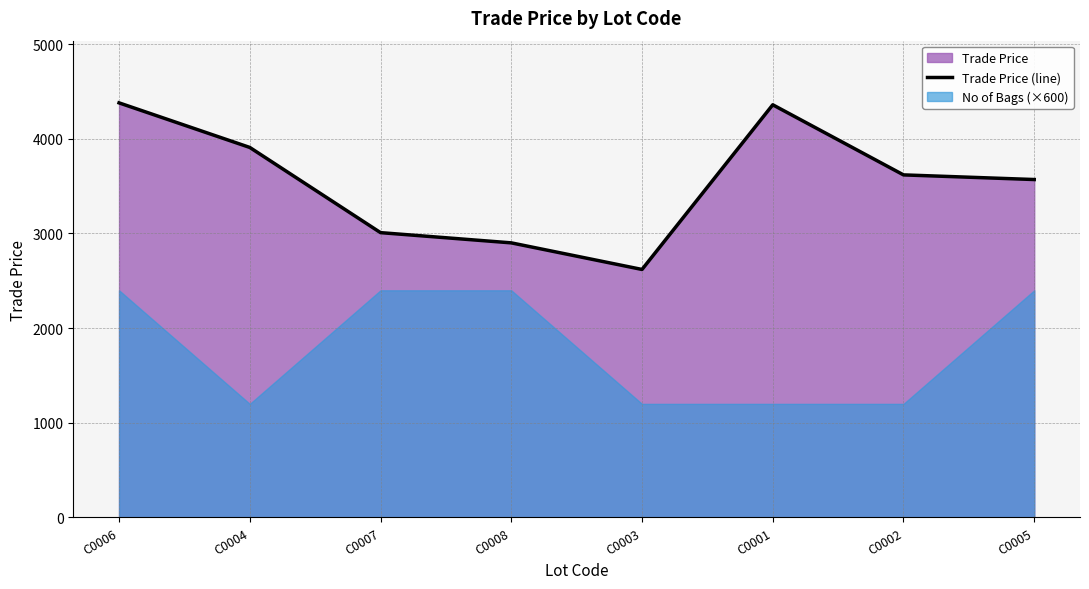

What is the change in value from C0007 to C0008?

-108.0